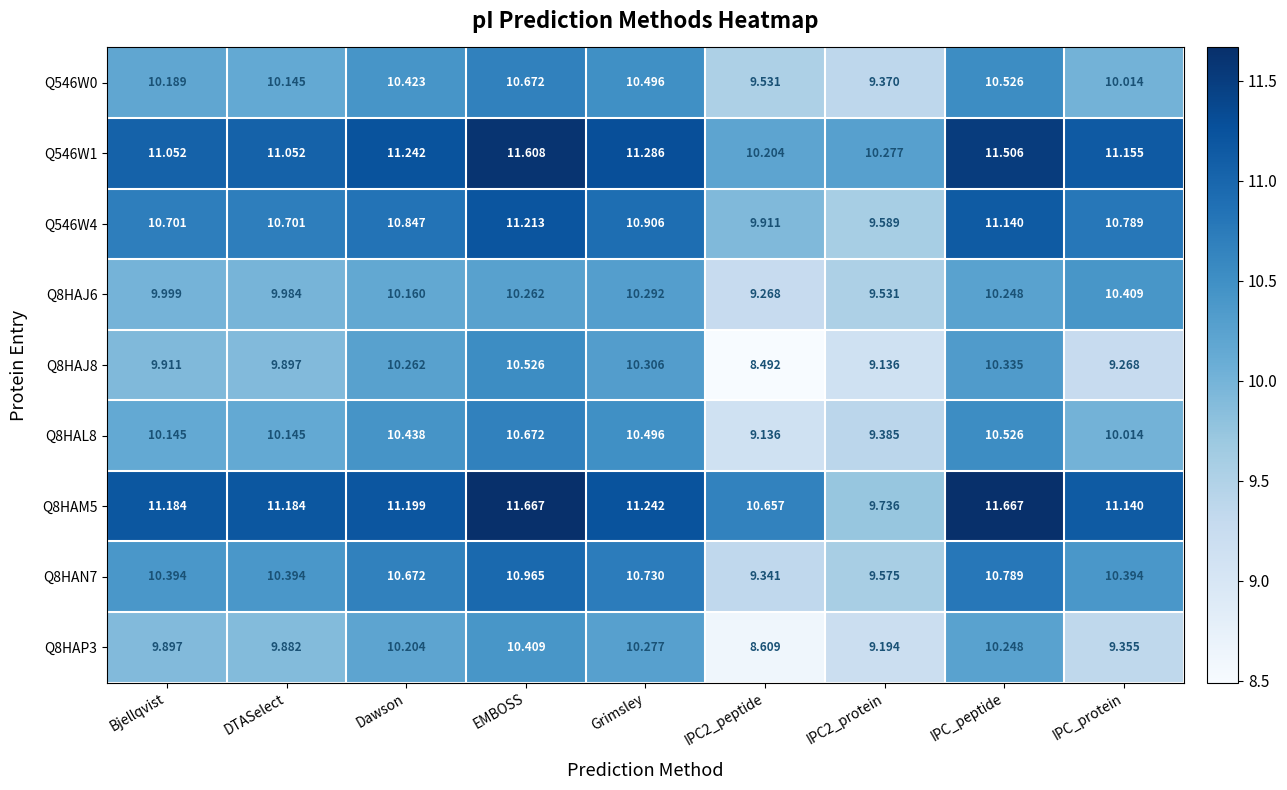

At which category is the sum across all series the highest?

EMBOSS